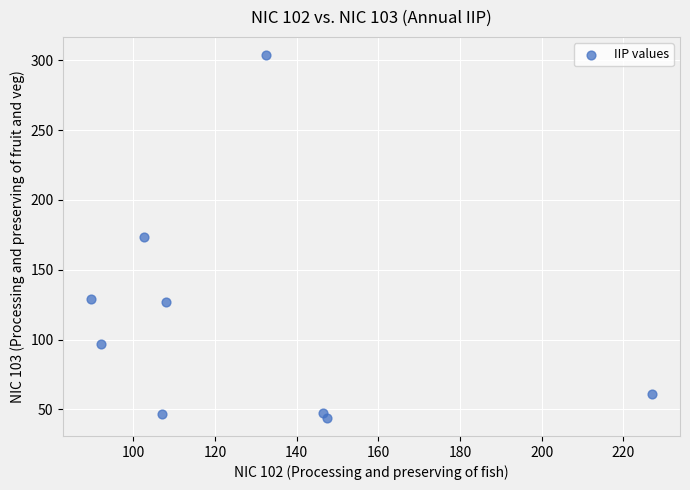

What is the average X value?

128.1